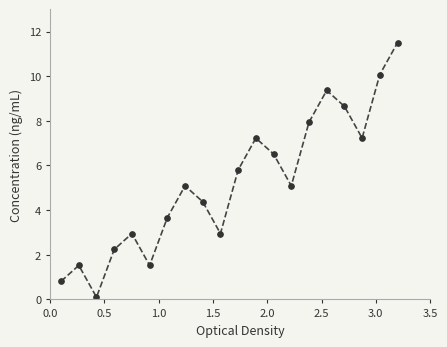

How many lines are shown in the chart?

1